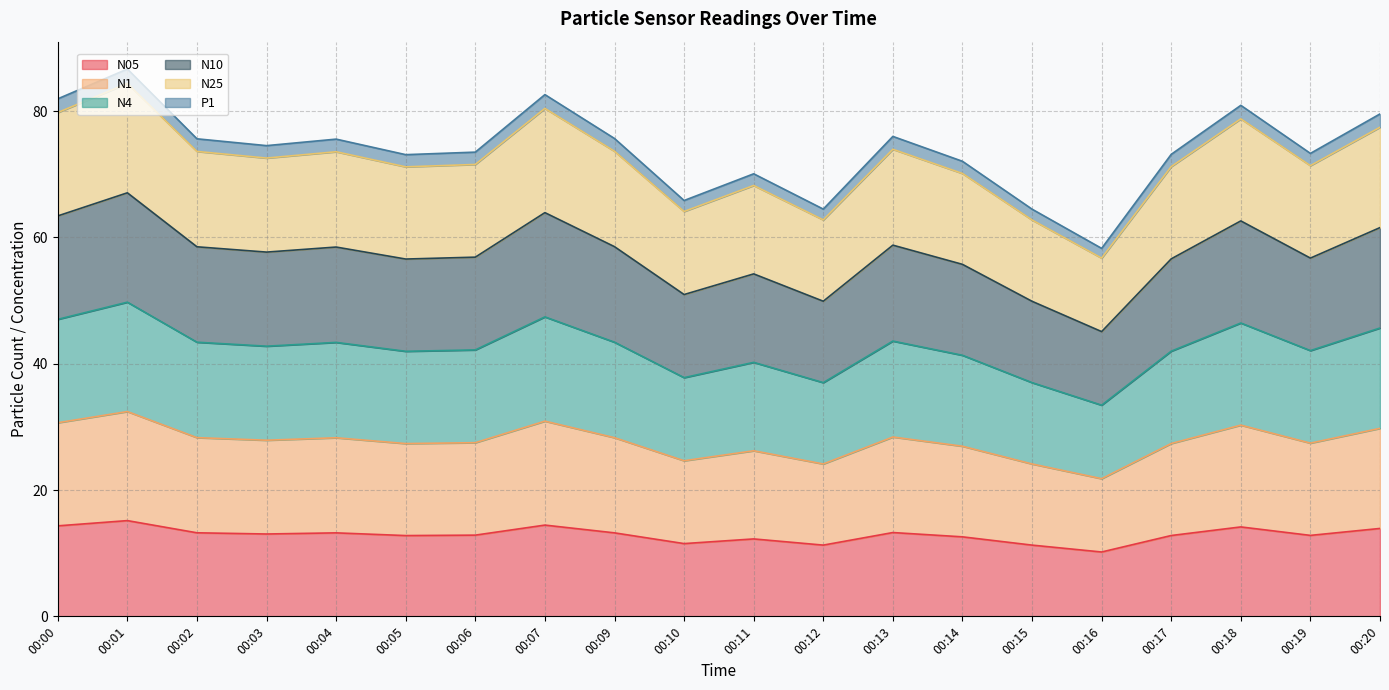

What is the highest value of the N05 series?

15.2